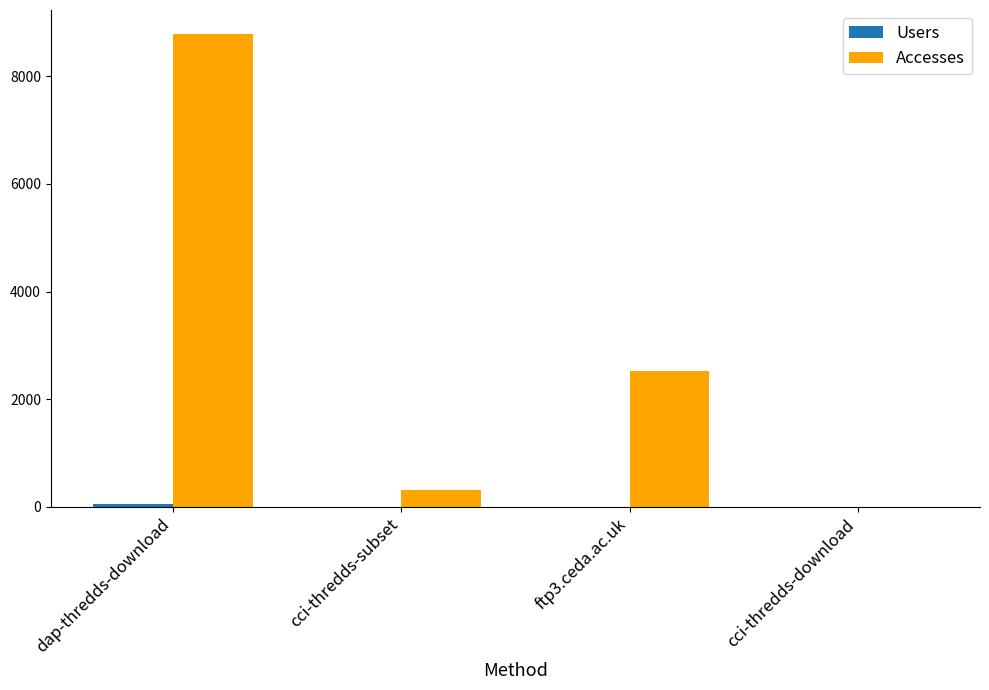

True or false: Accesses has a value of 306 at cci-thredds-subset.

True